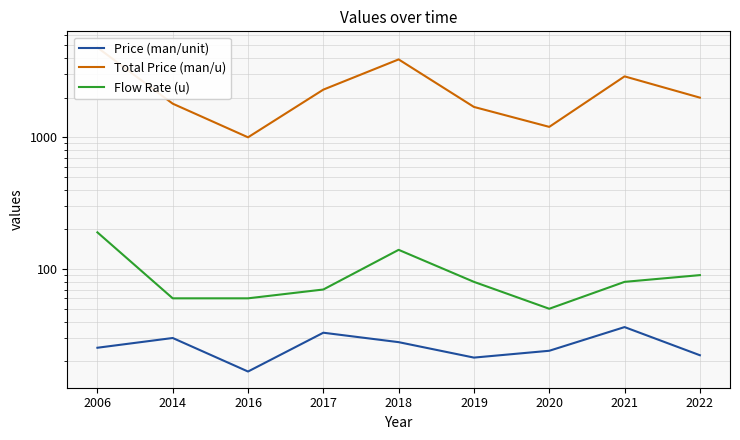

Is it true that Price (man/unit) equals 32.9 at 2017?

True